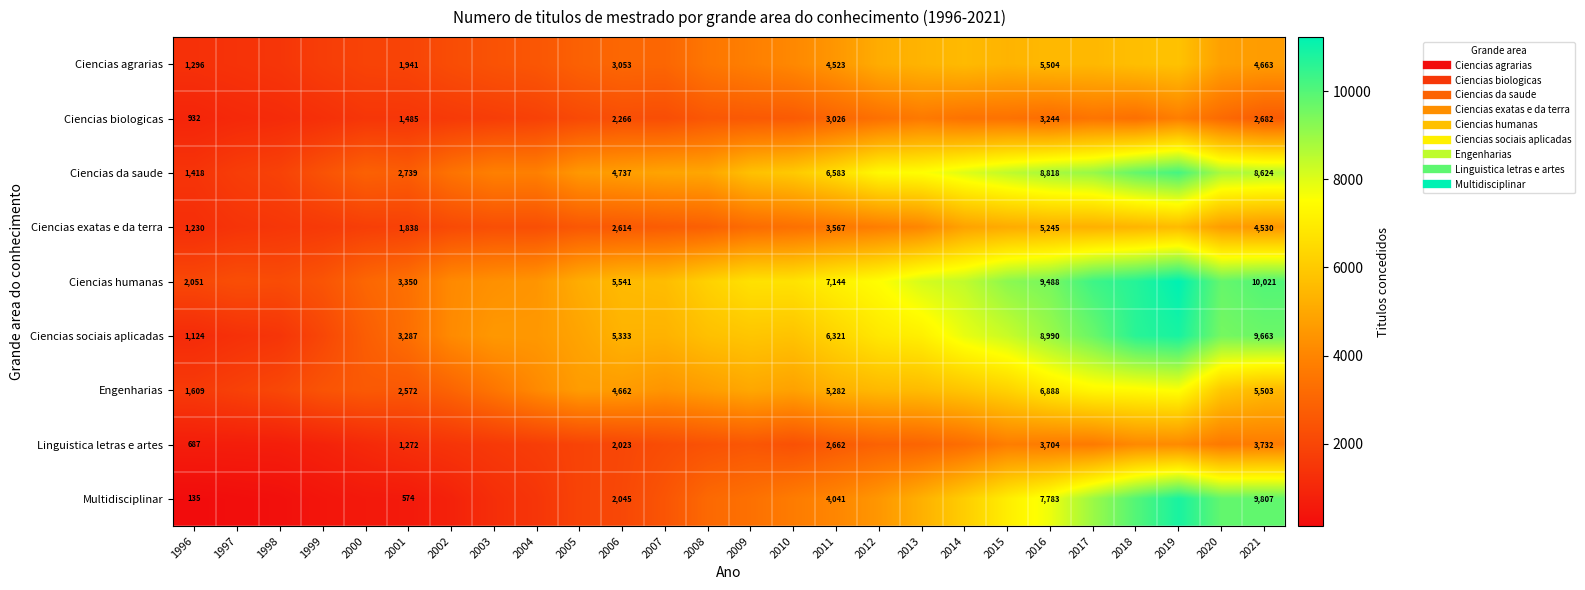

Count the number of categories in the chart.

26